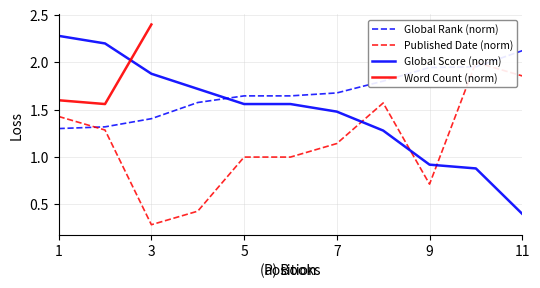

Is it true that Global Rank (norm) equals 2.2 at 1?

False